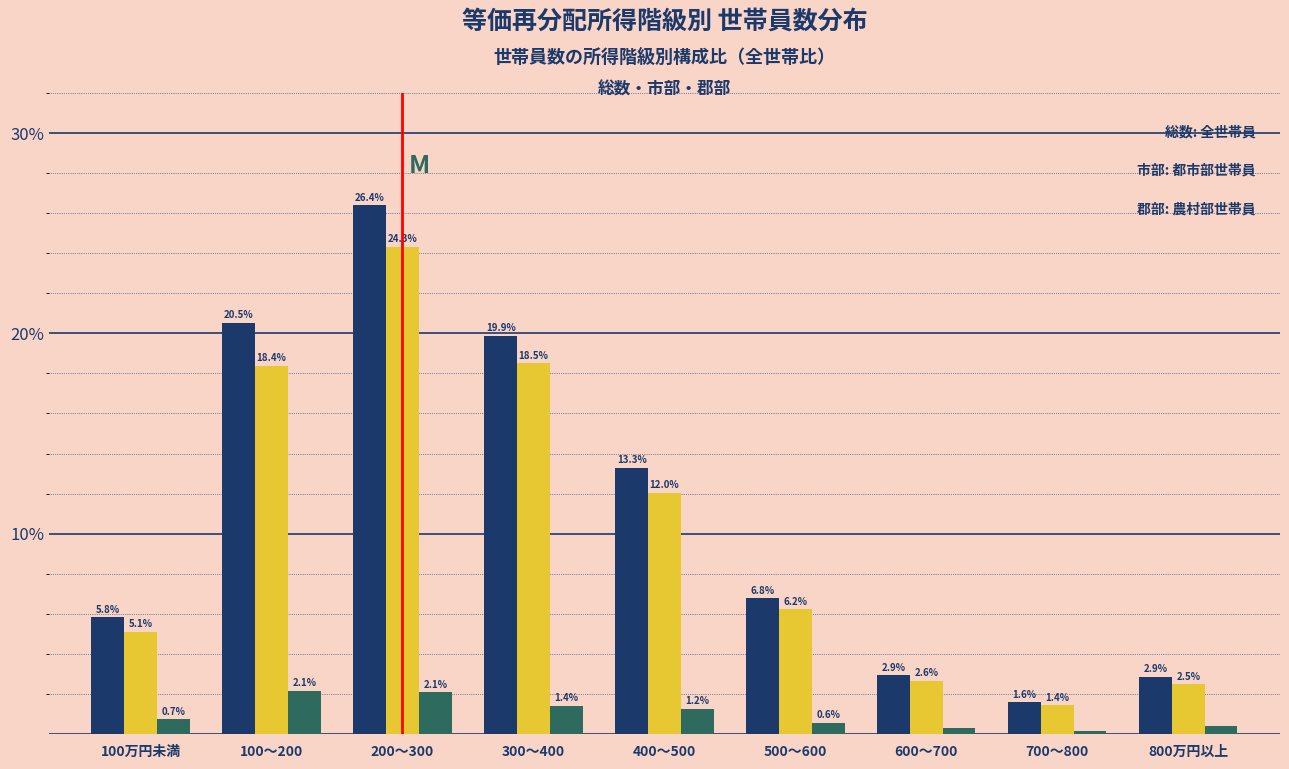

At which category is the sum across all series the highest?

200～300